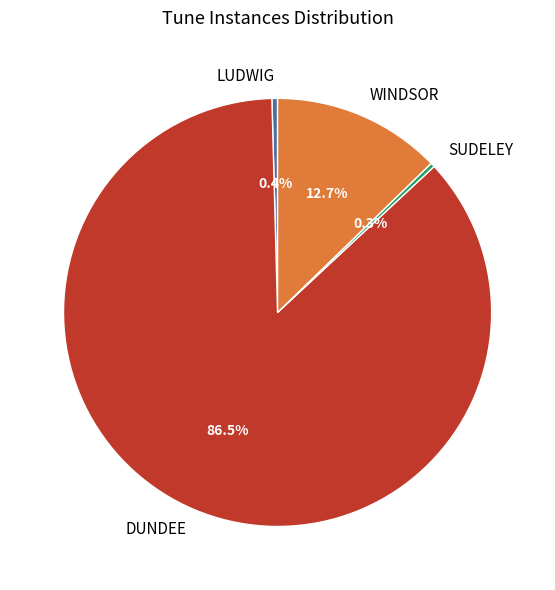

Which slice represents more than half of the pie?

DUNDEE